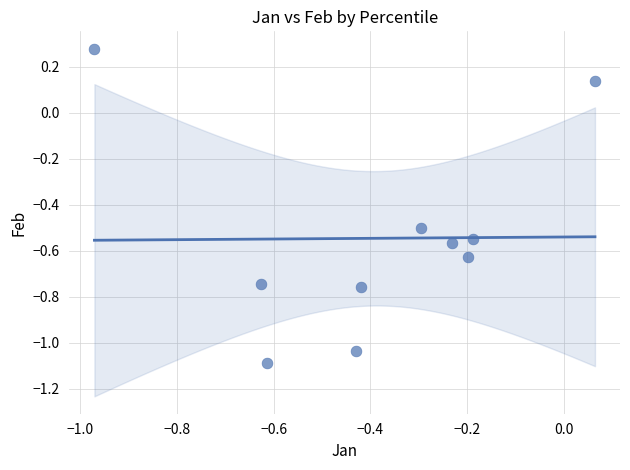

What is the range of X values (max minus min)?

1.0